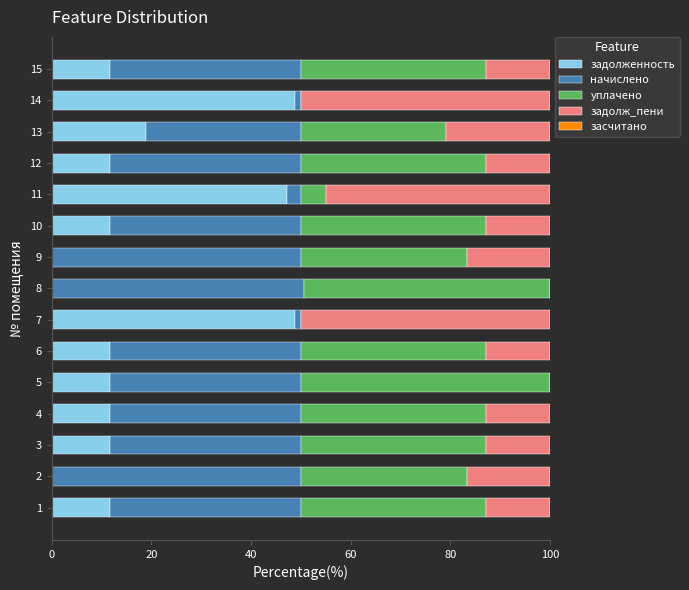

The задолженность series shows 0.0 at 9. True or false?

True